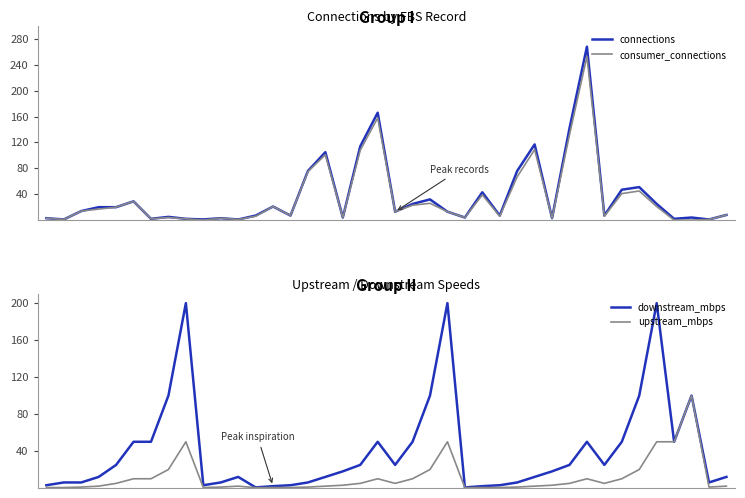

True or false: consumer_connections has a value of 2.2 at 32.

False